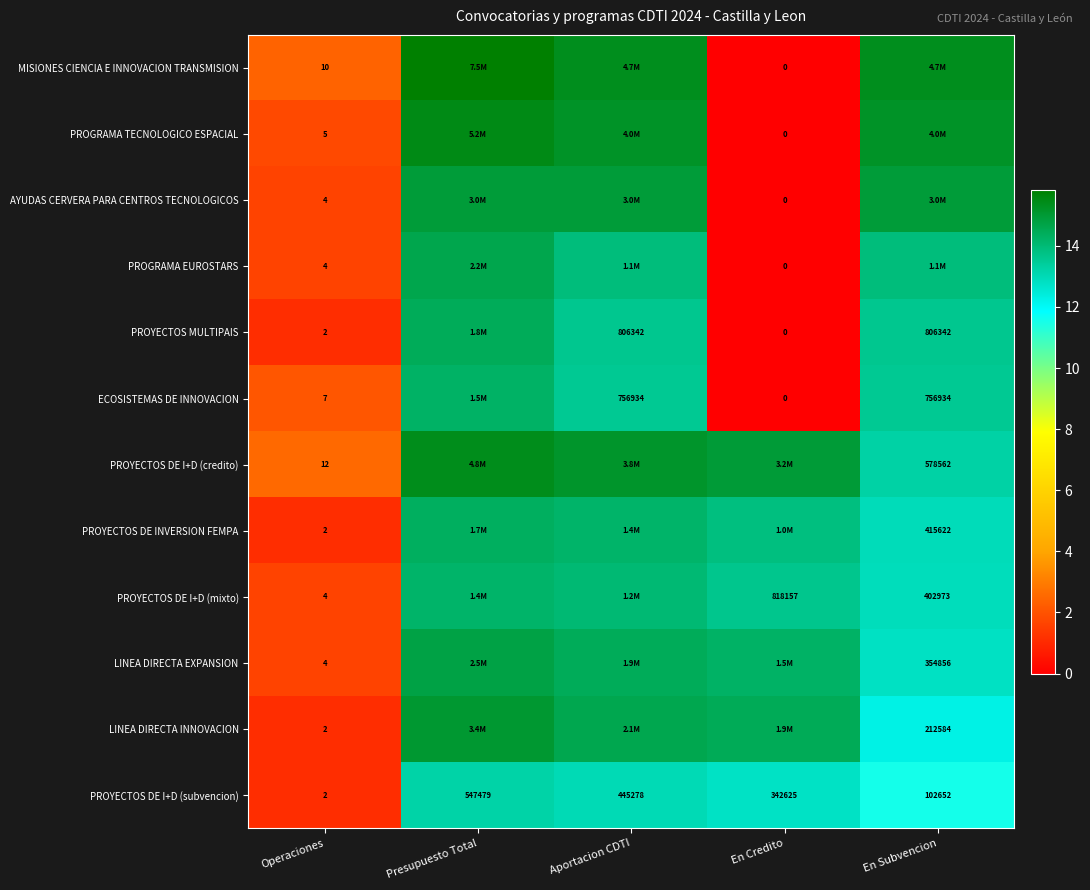

The LINEA DIRECTA EXPANSION series shows 17.3 at En Subvencion. True or false?

False